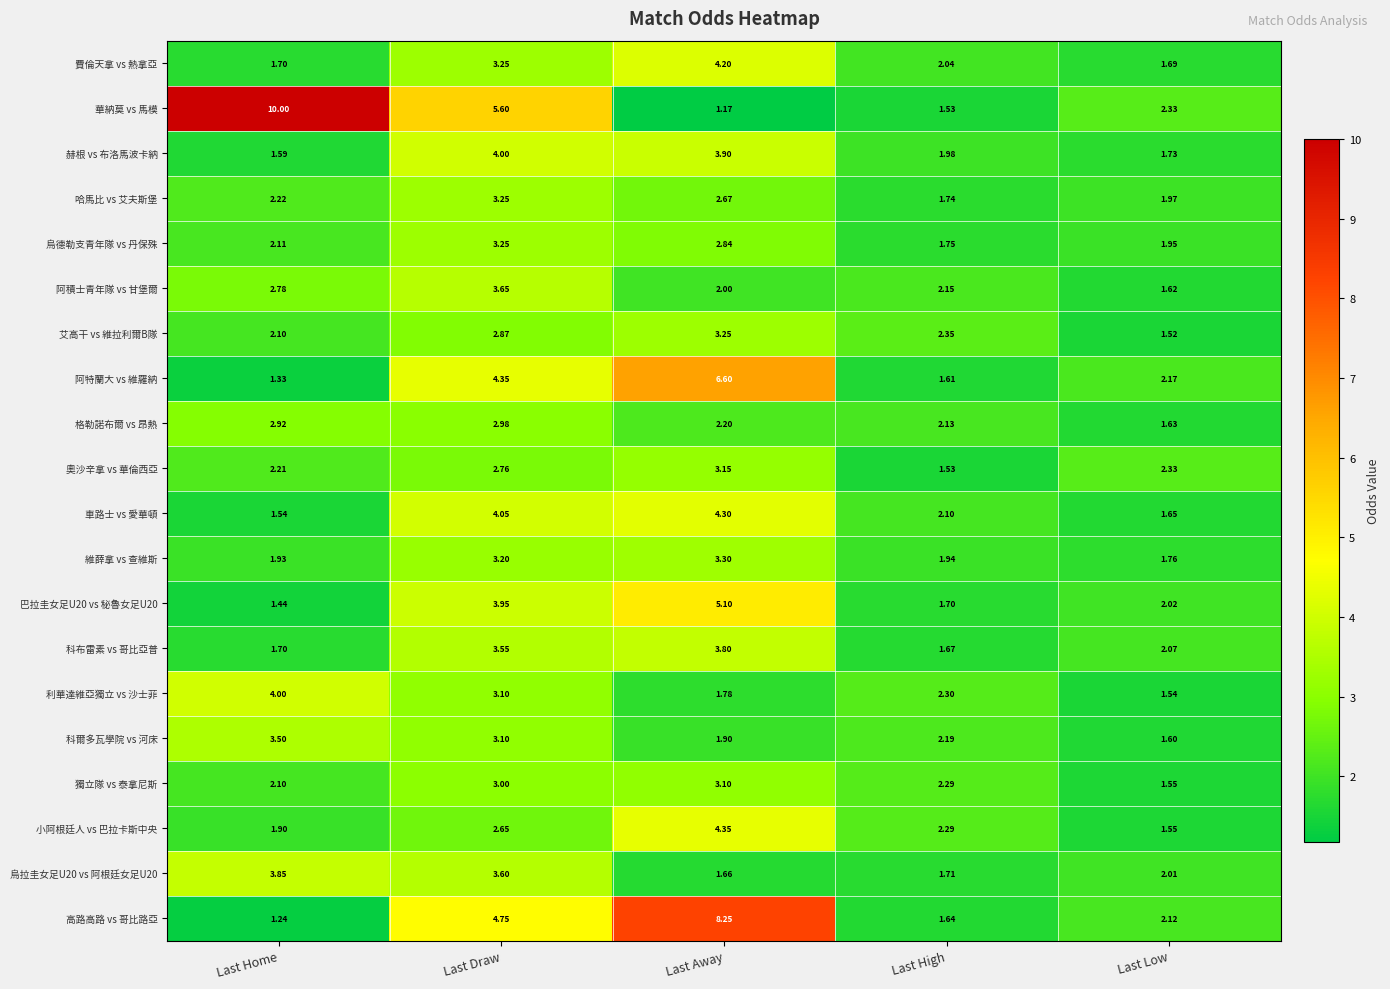

Between Last Home and Last Low, which series saw the biggest shift?

華納莫 vs 馬模